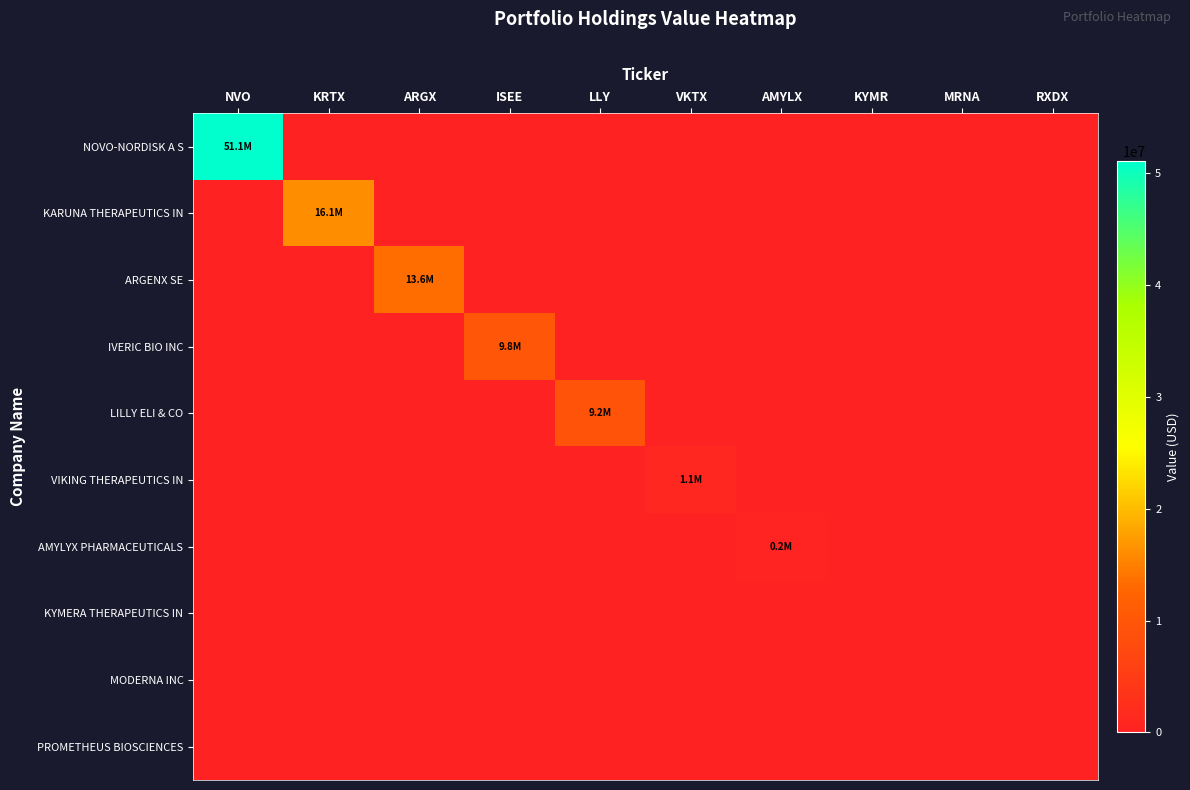

What is the difference between the highest and lowest values at LLY?

9247614